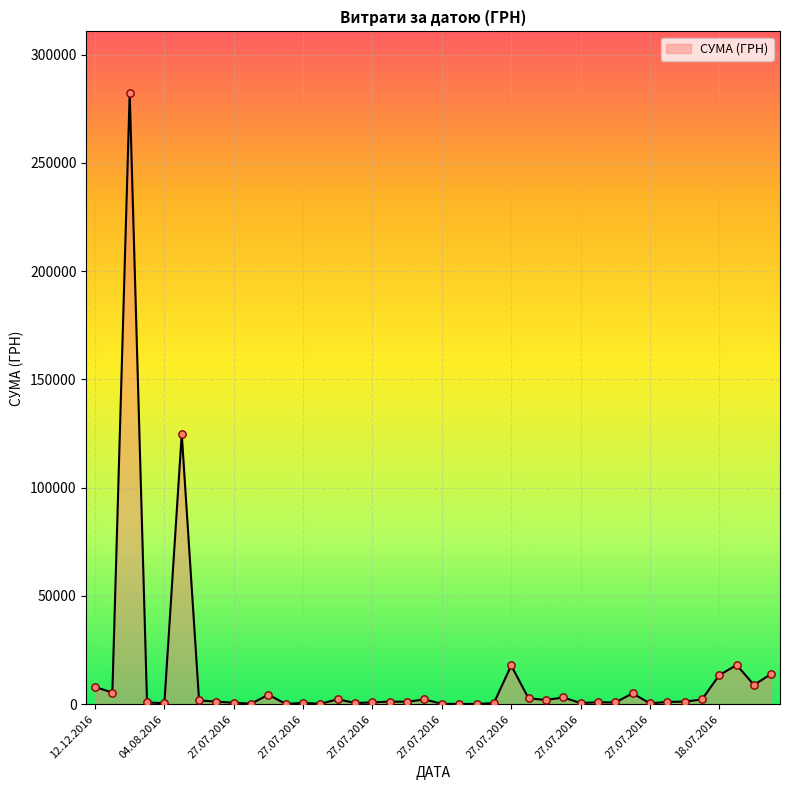

What is the maximum value shown in the chart?

282495.1